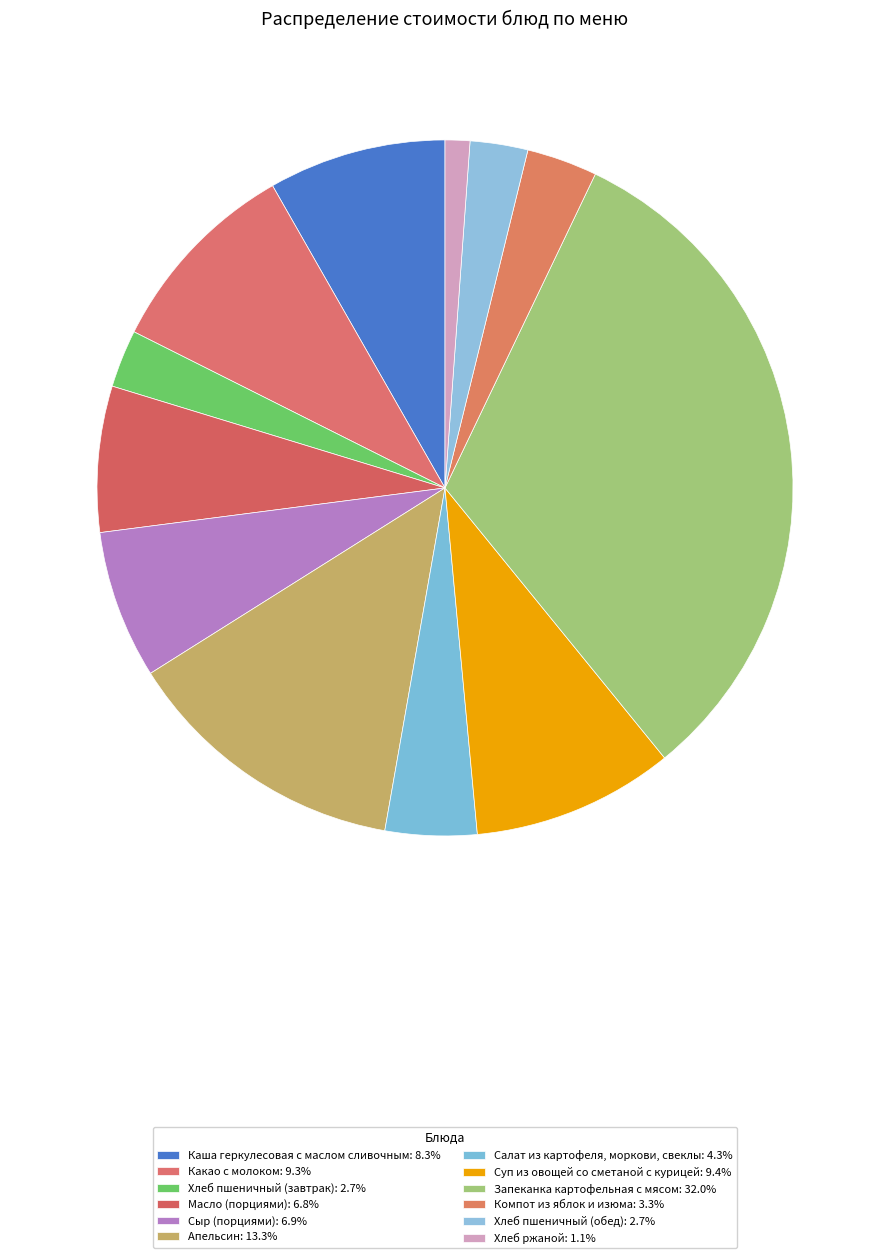

Is there a majority slice in this chart?

No